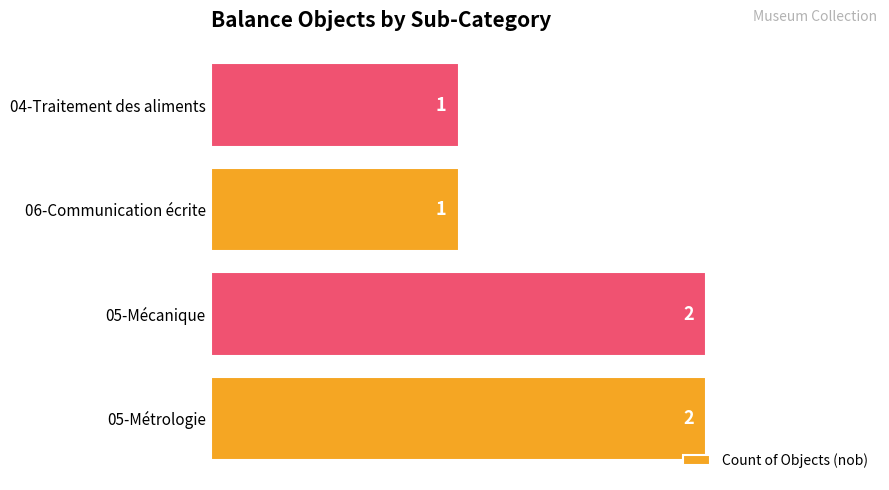

The value at 04-Traitement des aliments is 0. True or false?

False